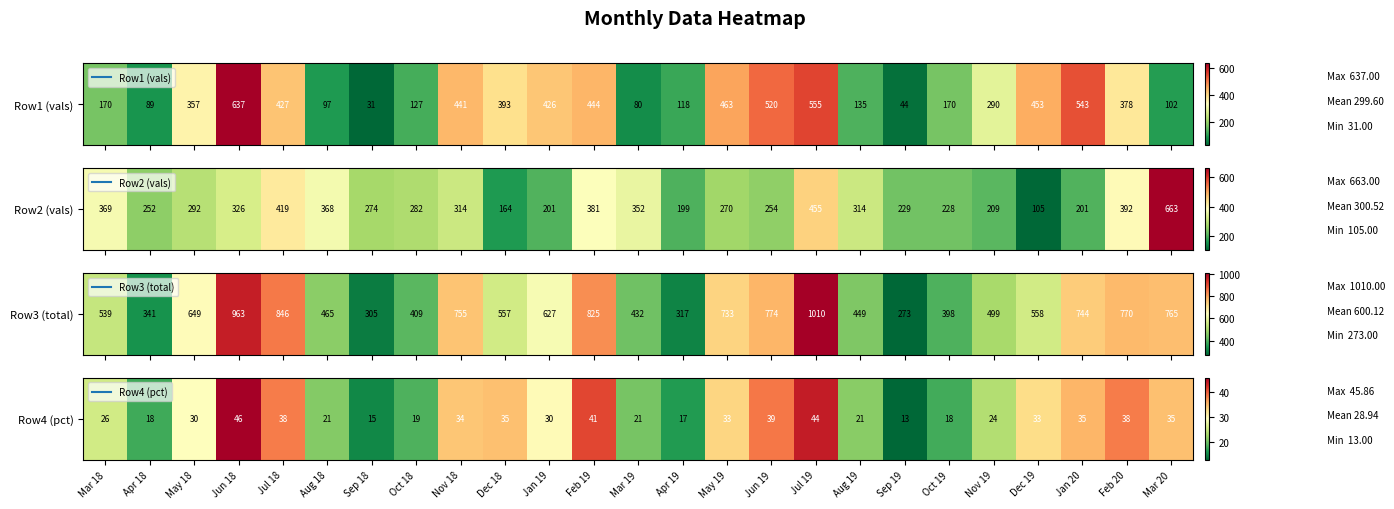

The value at Oct 18 is 27.5. True or false?

False